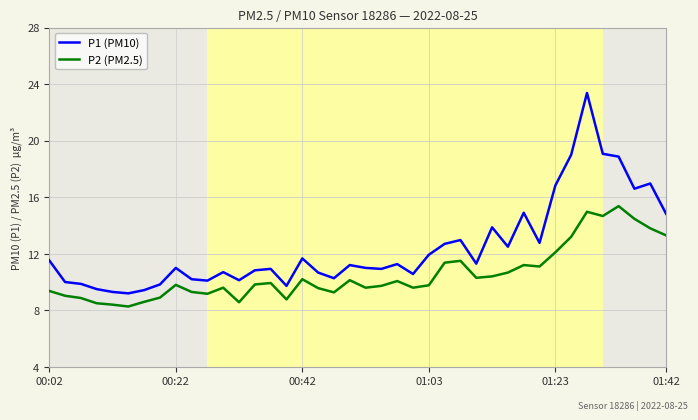

What is the difference between the second highest and minimum values in the P1 (PM10) series?

9.9